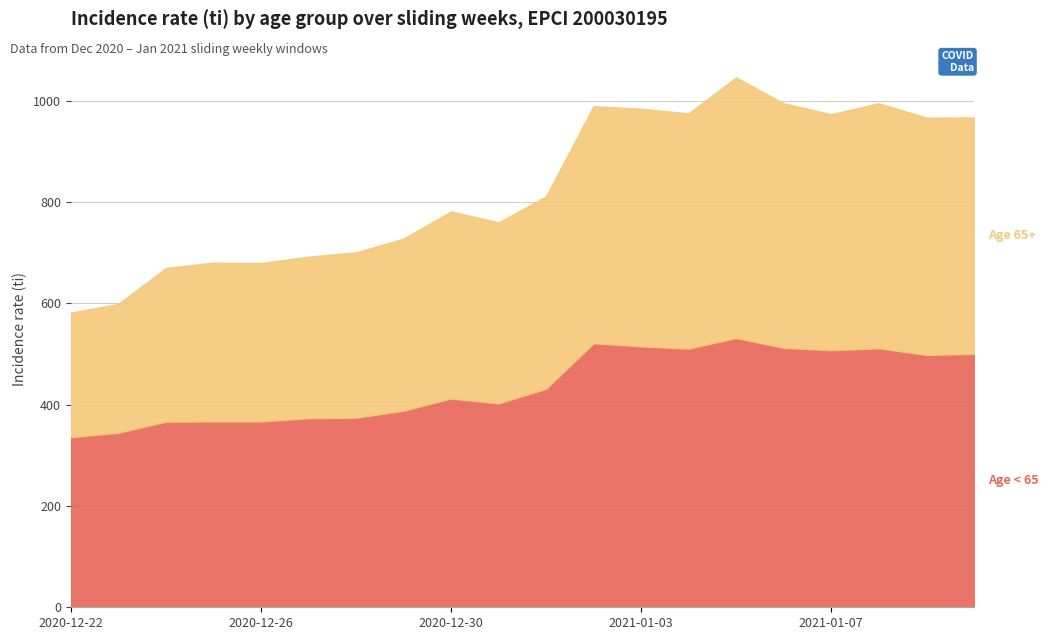

How many data points in Age < 65 are less than 431?

10